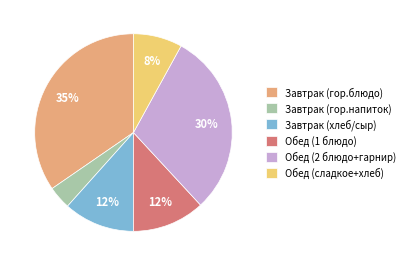

Is Завтрак (гор.блюдо) the majority of the pie?

No